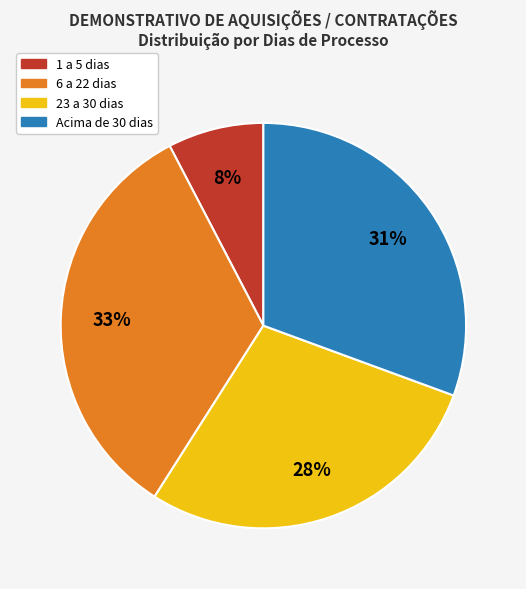

How many segments does this pie chart have?

4